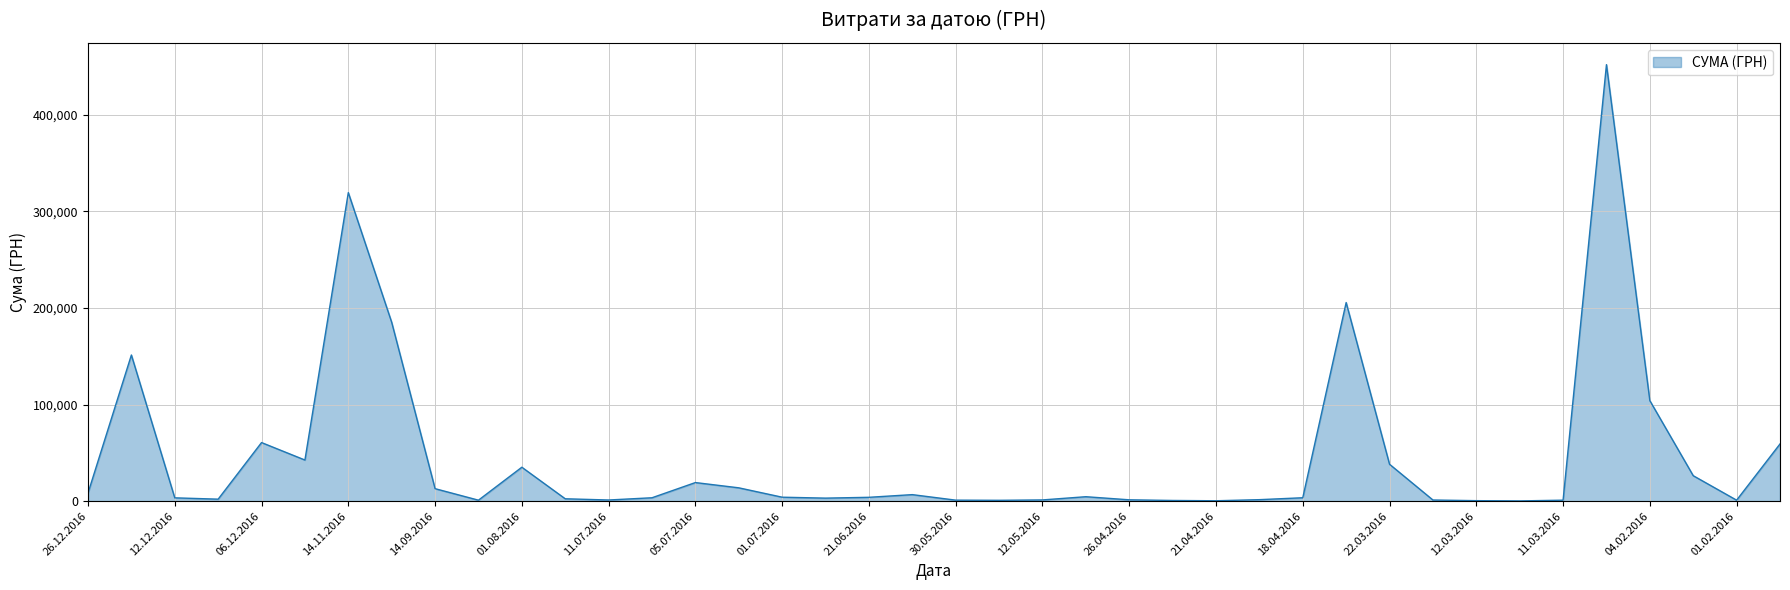

What is the greatest value displayed?

452100.0